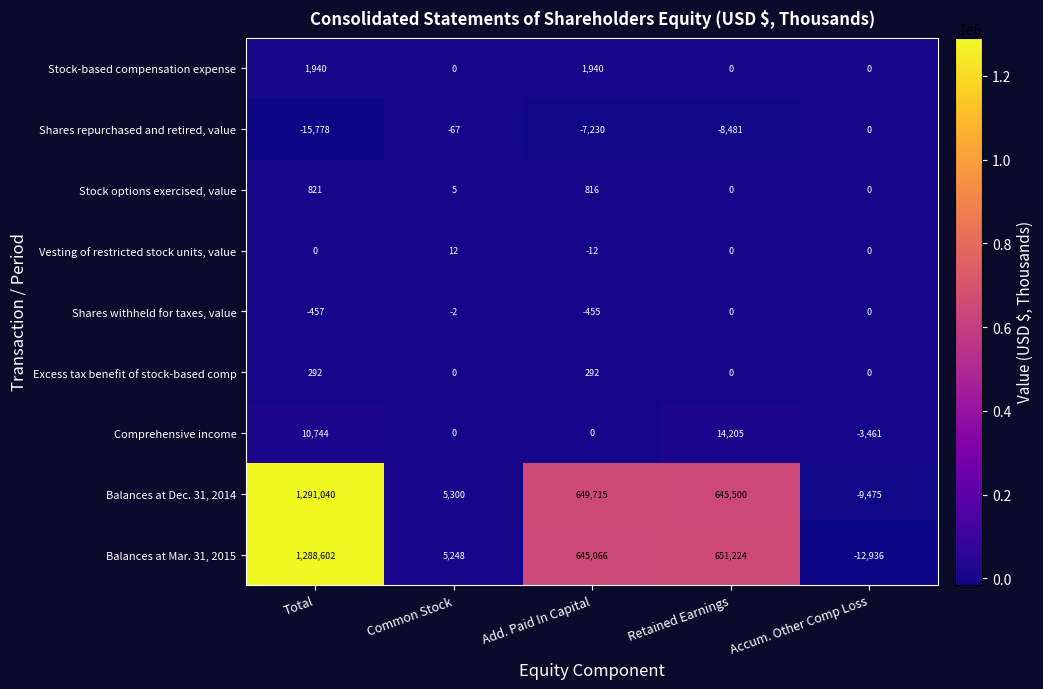

The value of Balances at Dec. 31, 2014 at Total is 2280606. True or false?

False